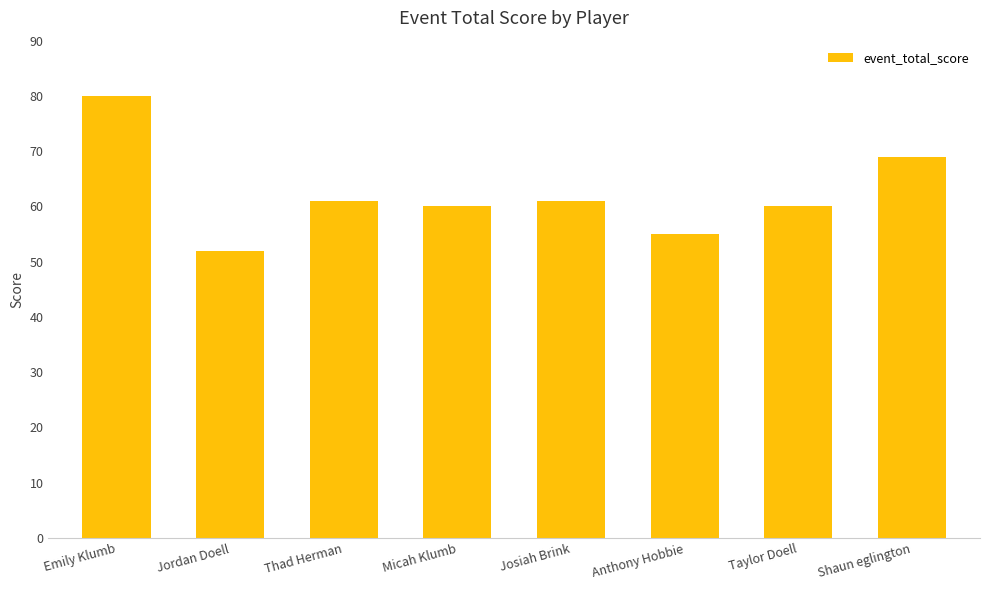

Reading left to right, transcribe all the data shown in this chart.

80	52	61	60	61	55	60	69